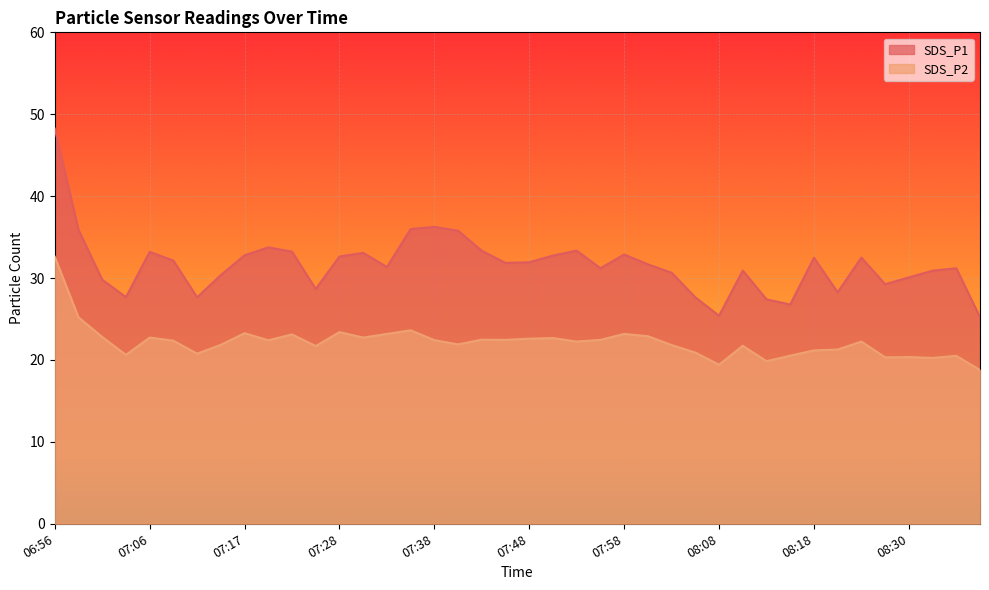

True or false: SDS_P1 and SDS_P2 cross at least once.

False